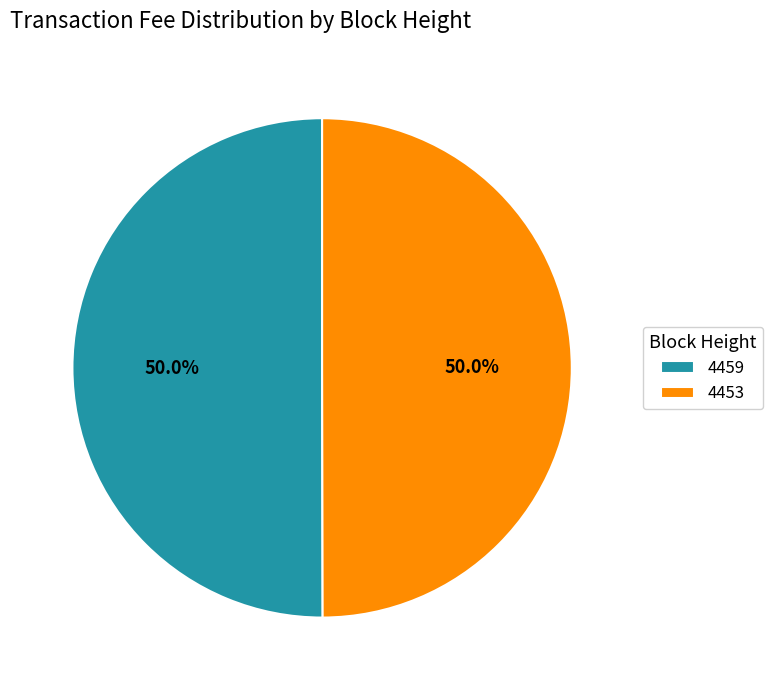

Approximately how many times larger is the value at 4459 compared to 4453?

1.0